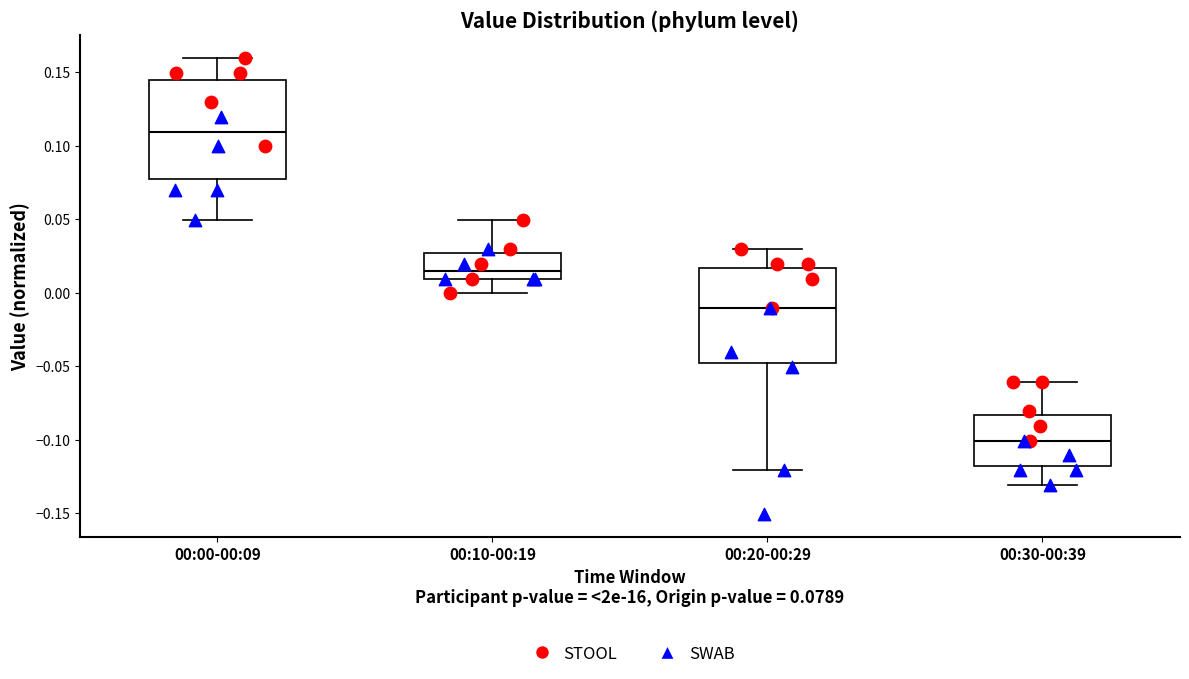

Reading left to right, transcribe this box plot: for each box, give where its median line is, the range the box spans, and where its two whiskers end, as read against the y-axis. The values are not printed on the chart, so give them approximately, as read against the axis.

00:00-00:09: median 0.110, box 0.075 to 0.145, whiskers 0.050 to 0.160
00:10-00:19: median 0.015, box 0.010 to 0.025, whiskers 0.000 to 0.050
00:20-00:29: median -0.010, box -0.050 to 0.015, whiskers -0.120 to 0.030
00:30-00:39: median -0.100, box -0.120 to -0.085, whiskers -0.130 to -0.060